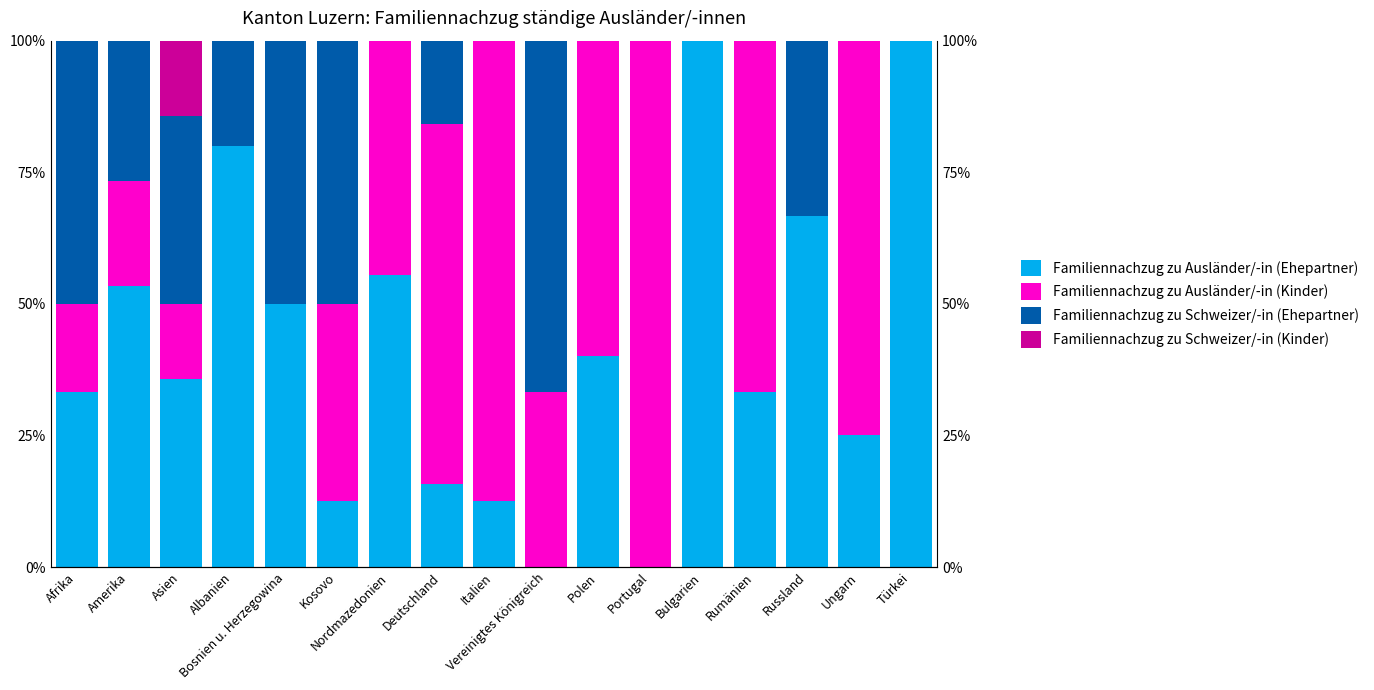

How many bars are there in total?

68